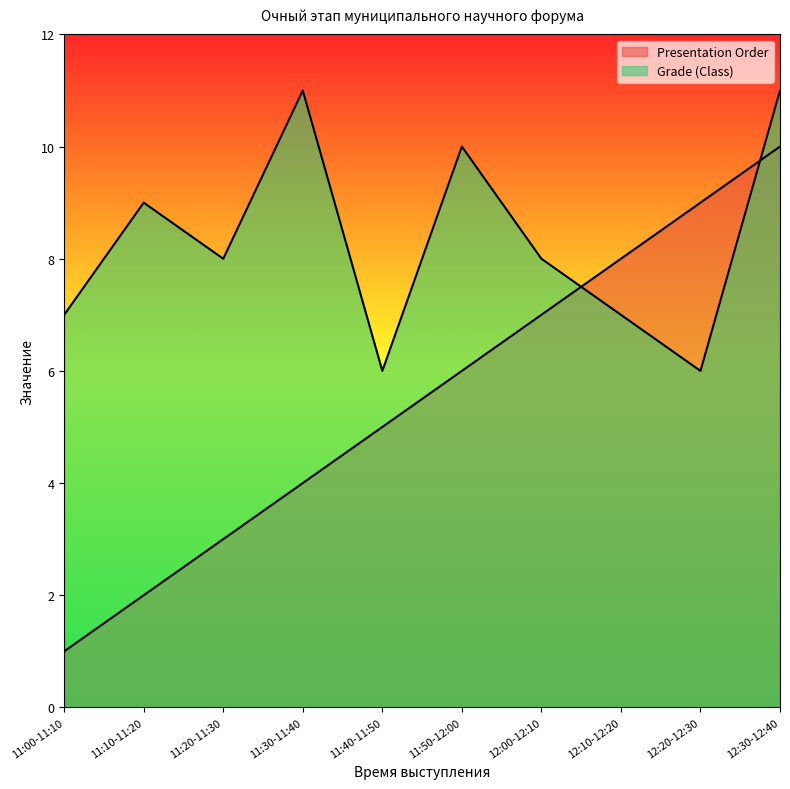

What position from the left is 11:50-12:00?

6